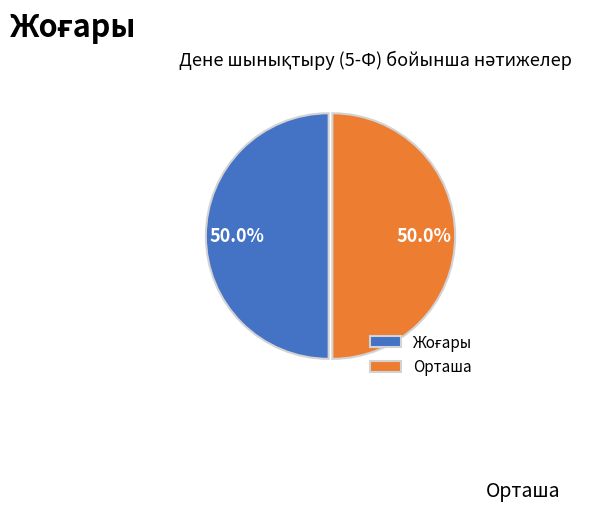

What percentage is NOT represented by Орташа?

50.0%